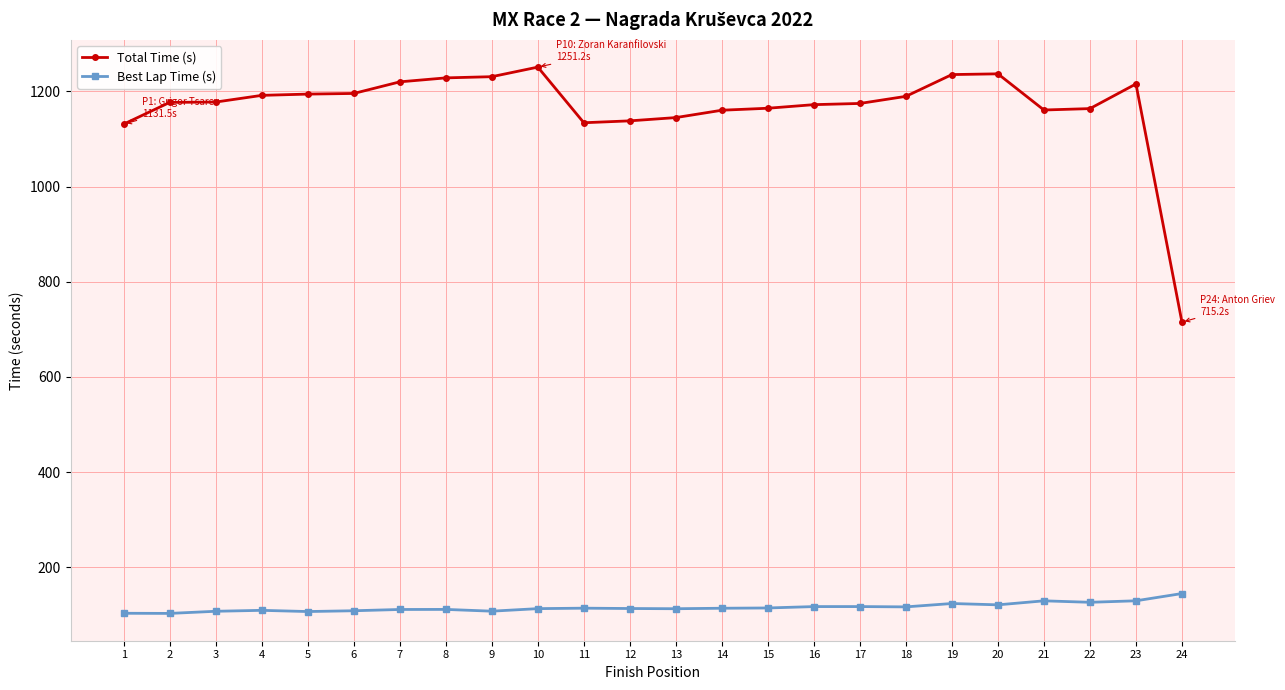

True or false: Best Lap Time (s) and Total Time (s) intersect in this chart.

False